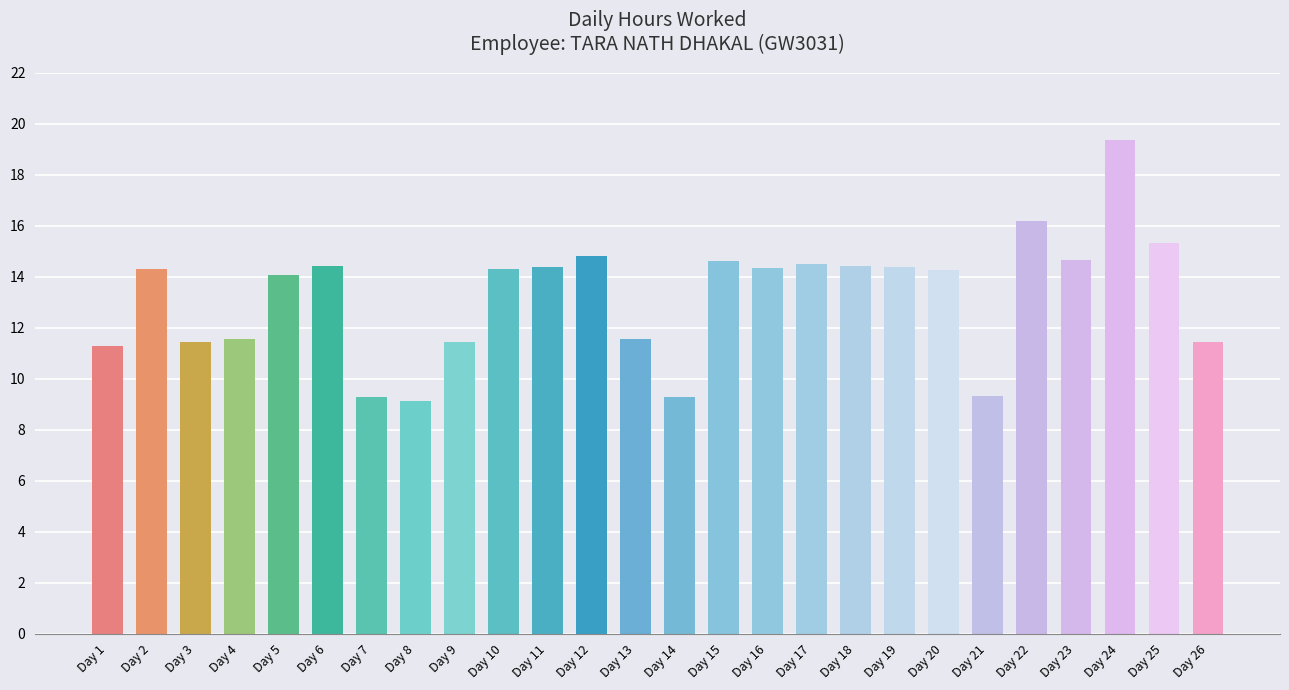

The chart shows a value of 14.3 at Day 16. True or false?

True